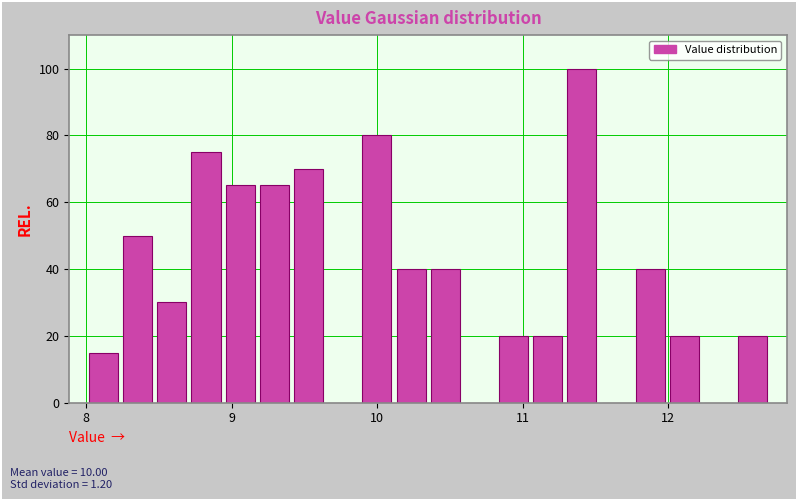

Around what value on the x-axis is the tallest bar? Give the approximate position of its centre, as read against the axis.

11.4